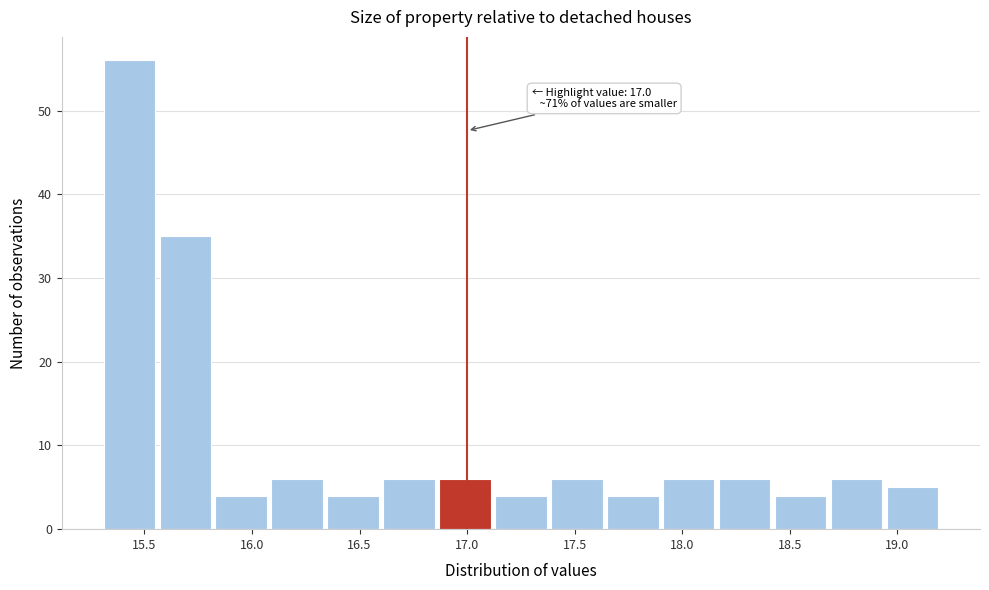

Over which range of the x-axis is the bar tallest?

15.30 to 15.56